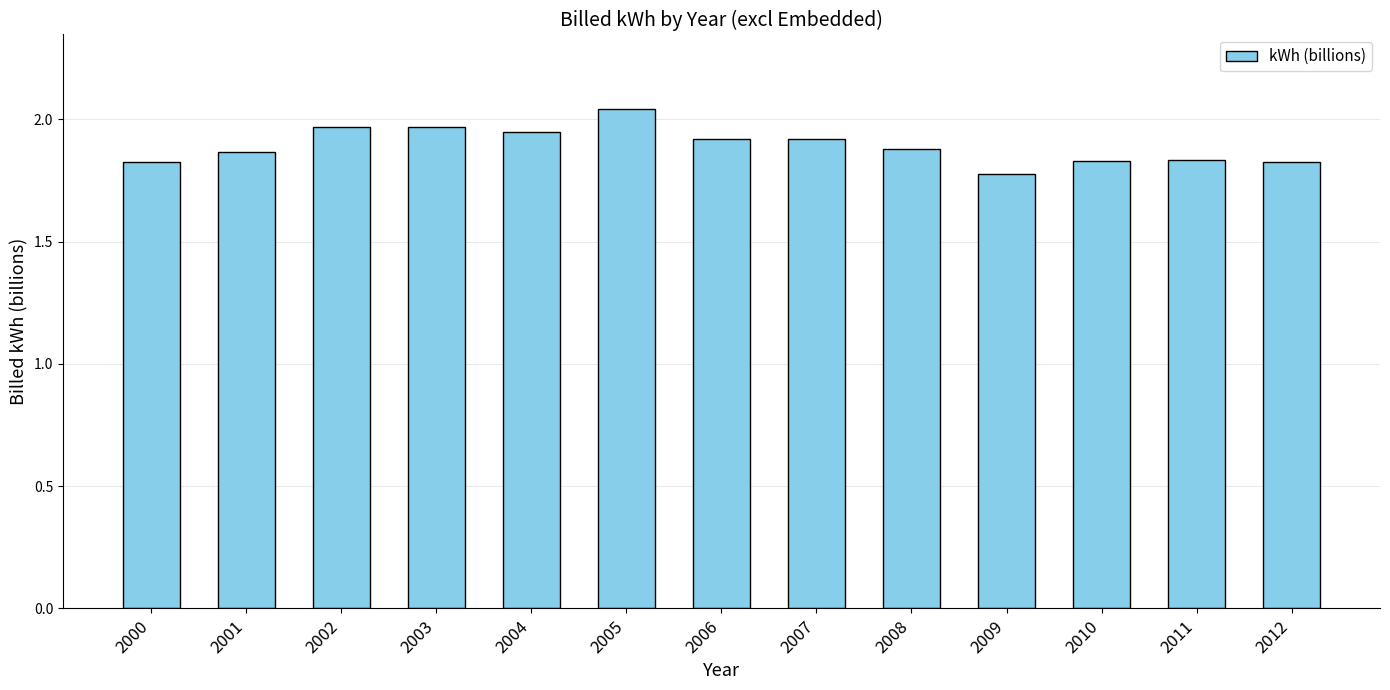

Are the bars grouped side by side (vs. stacked)?

No